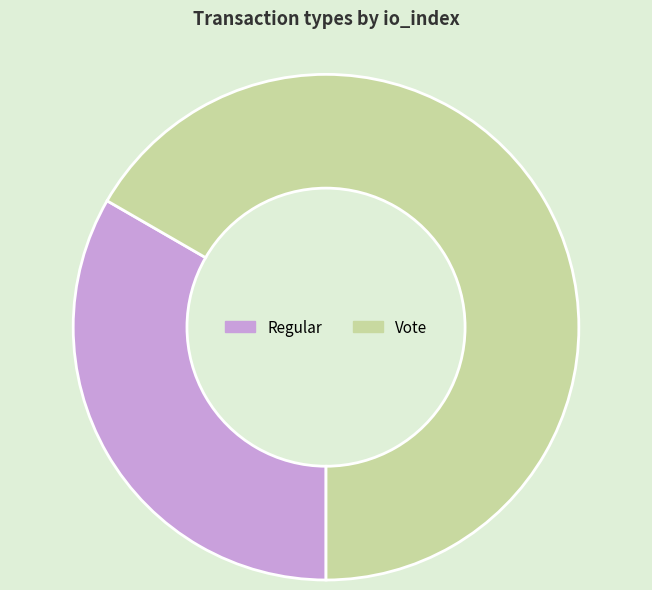

Which category accounts for the majority?

Vote